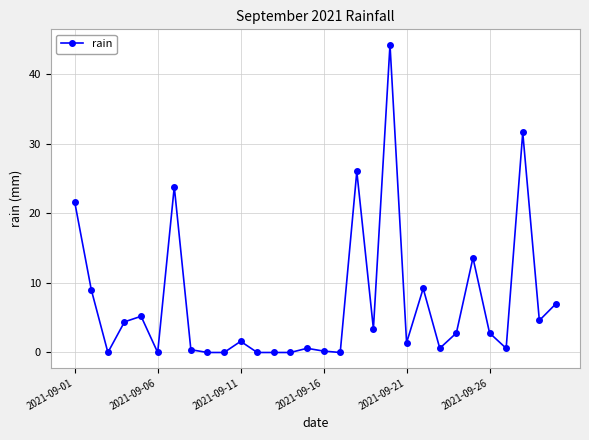

Reading right to left, extract all data points from this chart.

7.0	4.6	31.6	0.6	2.8	13.6	2.8	0.6	9.2	1.4	44.2	3.4	26.0	0.0	0.2	0.6	0.0	0.0	0.0	1.6	0.0	0.0	0.4	23.8	0.0	5.2	4.4	0.0	9.0	21.6